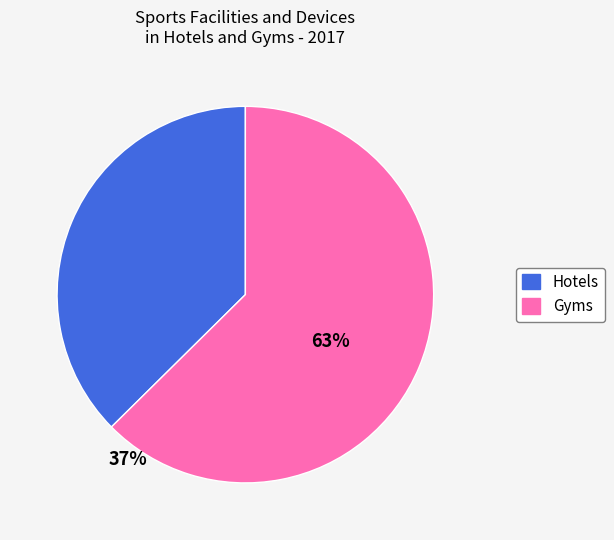

Does any single category account for the majority?

Yes